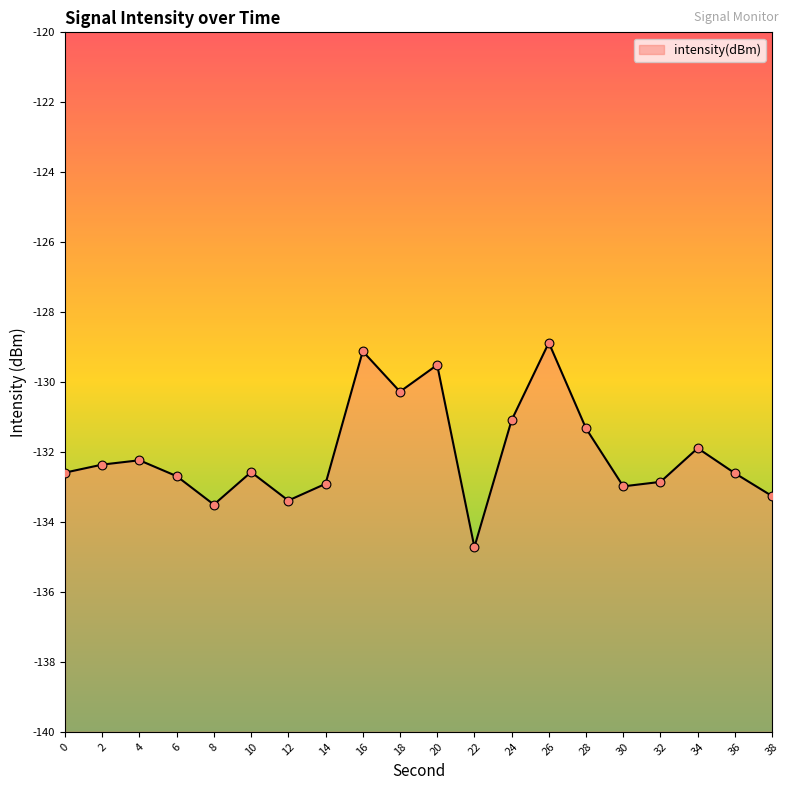

Between 12 and 18, which is larger?

18